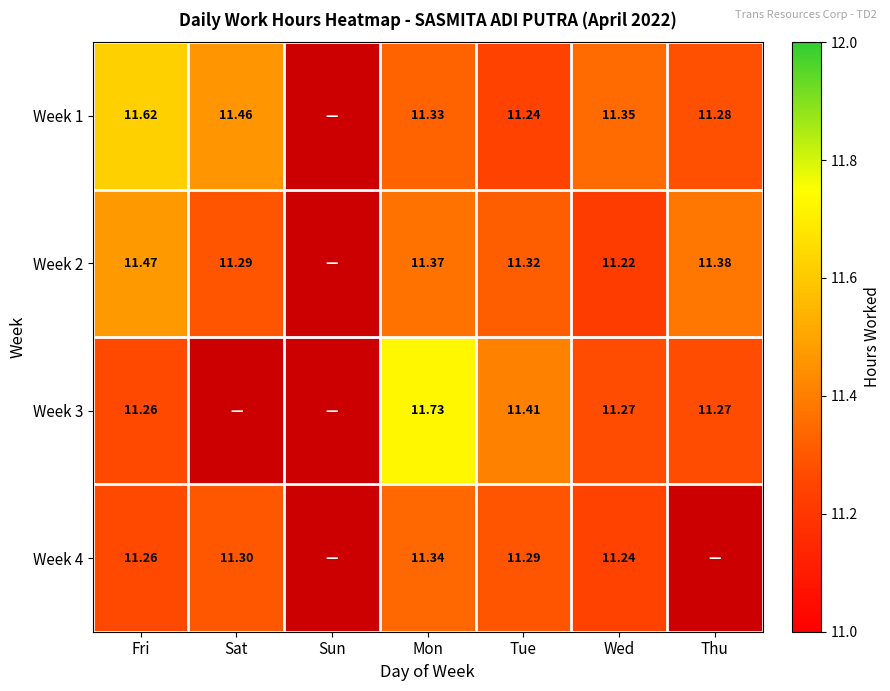

What is the total value across all series at Wed?

45.1